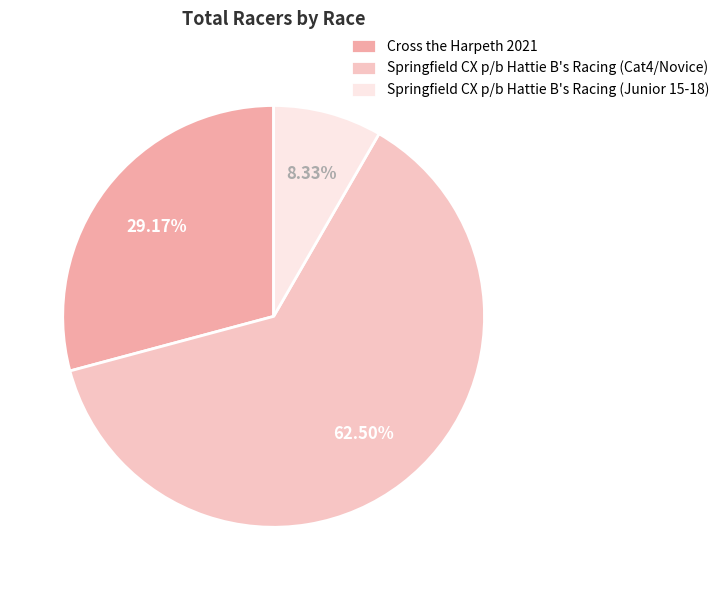

How many segments does this pie chart have?

3